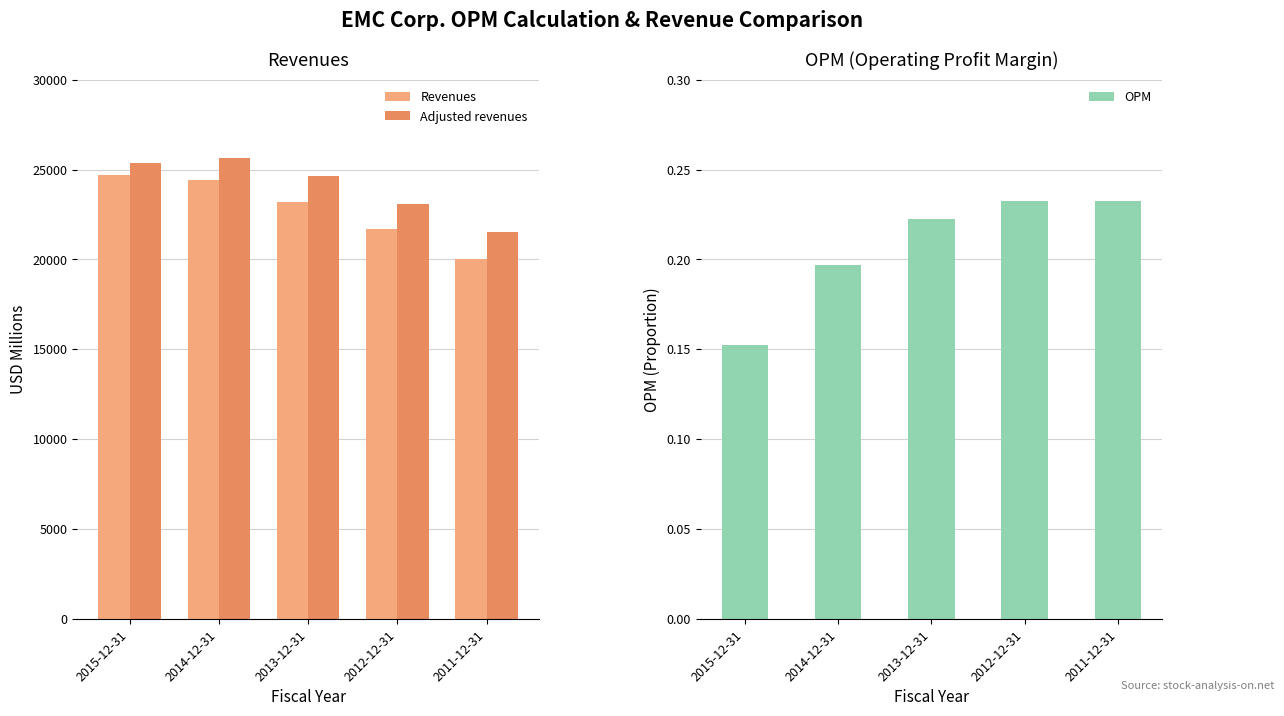

What position from the right is 2015-12-31?

5